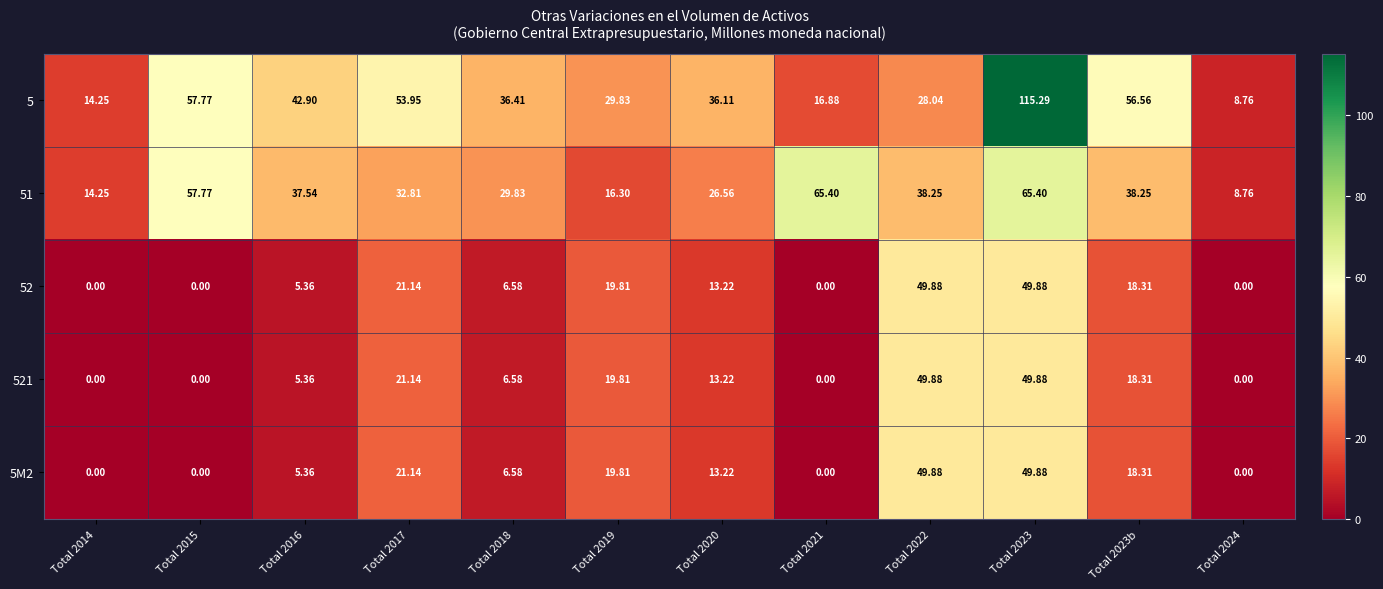

Is the value of 5 at Total 2018 greater than the value of 5M2 at Total 2015?

Yes